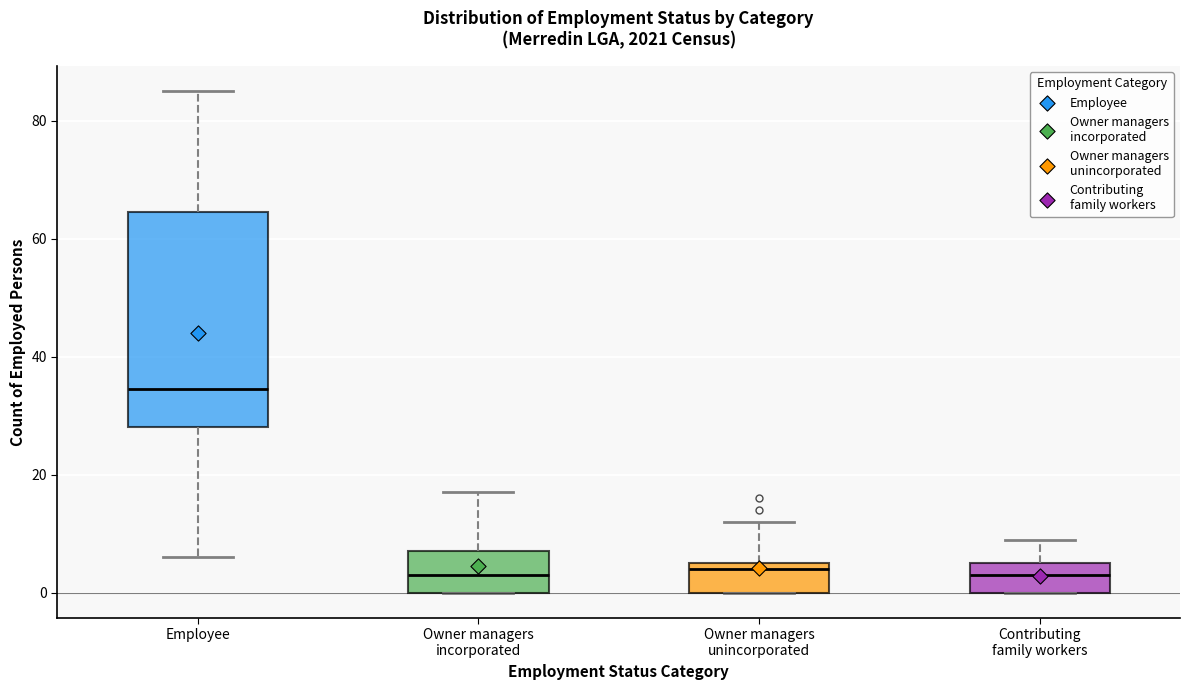

Reading left to right, transcribe this box plot: for each box, give where its median line is, the range the box spans, and where its two whiskers end, as read against the y-axis. The values are not printed on the chart, so give them approximately, as read against the axis.

Employee: median 34, box 28 to 64, whiskers 6 to 86
Owner managers incorporated: median 4, box 0 to 8, whiskers 0 to 18
Owner managers unincorporated: median 4, box 0 to 6, whiskers 0 to 12
Contributing family workers: median 4, box 0 to 6, whiskers 0 to 10